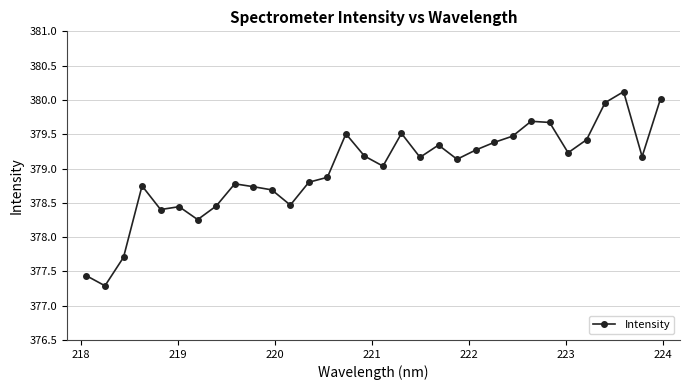

What is the average value?

379.0